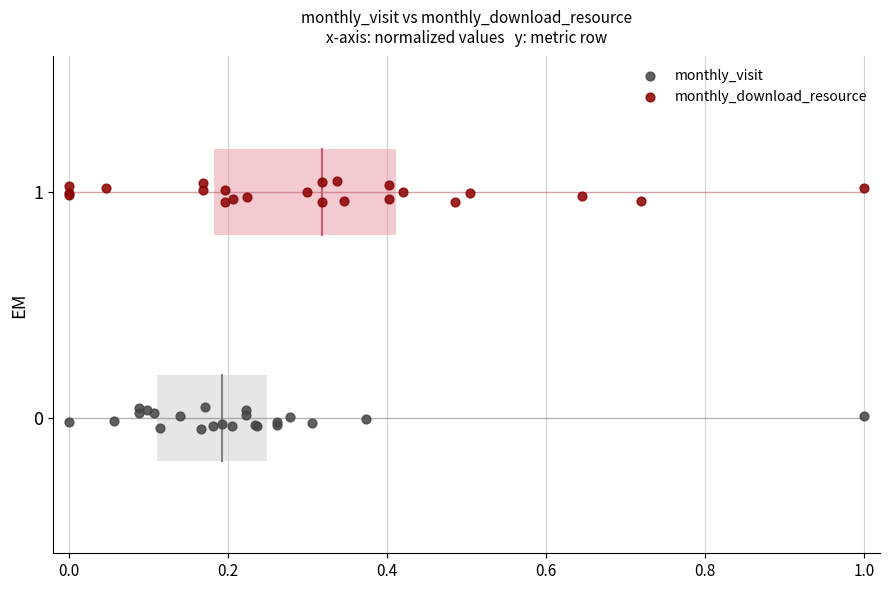

Which series contains the highest Y value?

monthly_download_resource